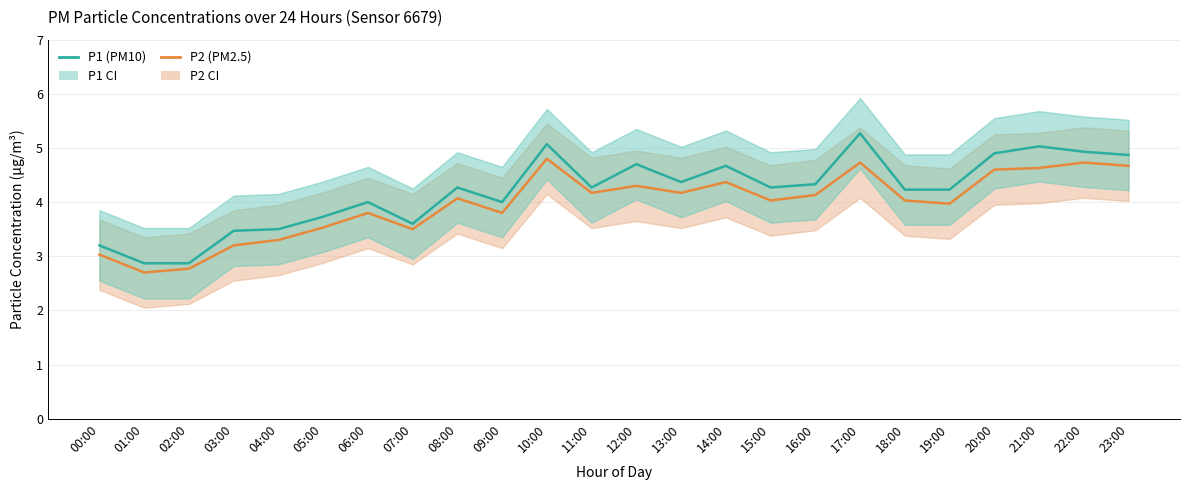

What is the smallest value displayed?

2.7